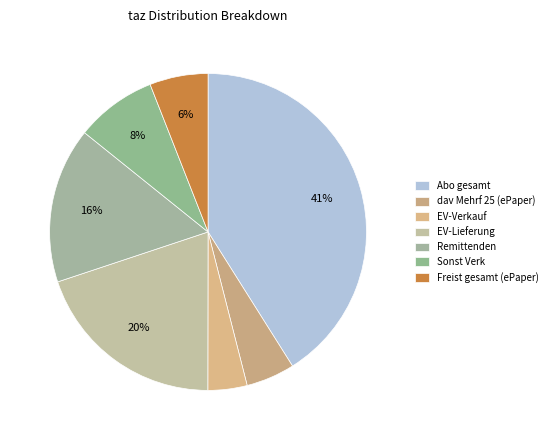

Which slice is the largest?

Abo gesamt